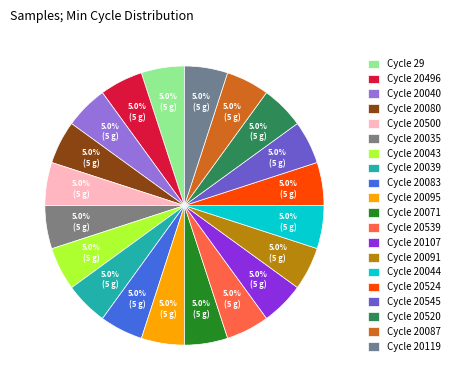

Rank the categories by value from lowest to highest.

20524, 20091, 20095, 20545, 20035, 20083, 20039, 20539, 20044, 20071, 20043, 20107, 20119, 20520, 20087, 20500, 20496, 29, 20040, 20080